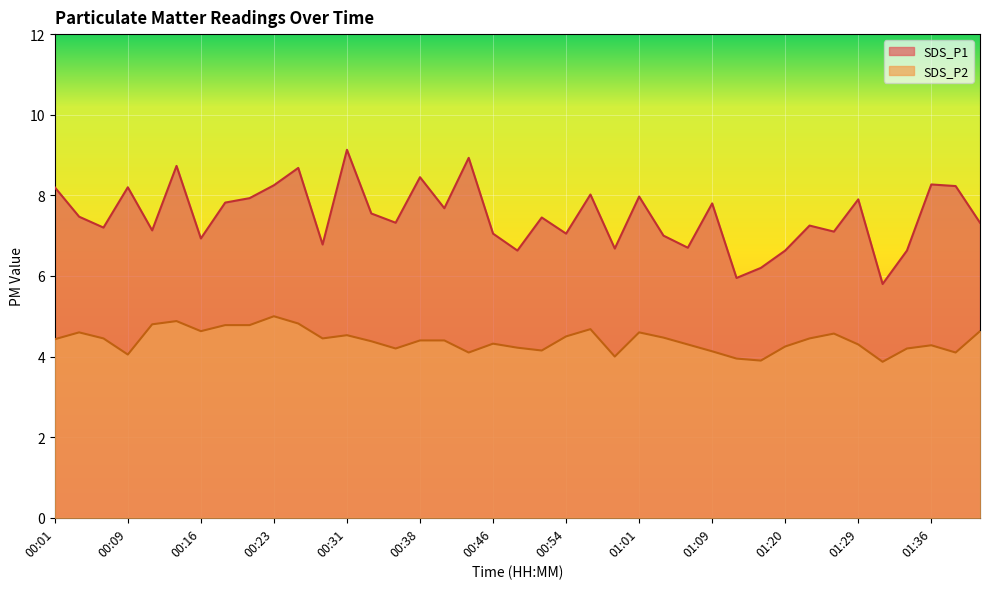

The SDS_P1 series shows 7.8 at 01:09. True or false?

True